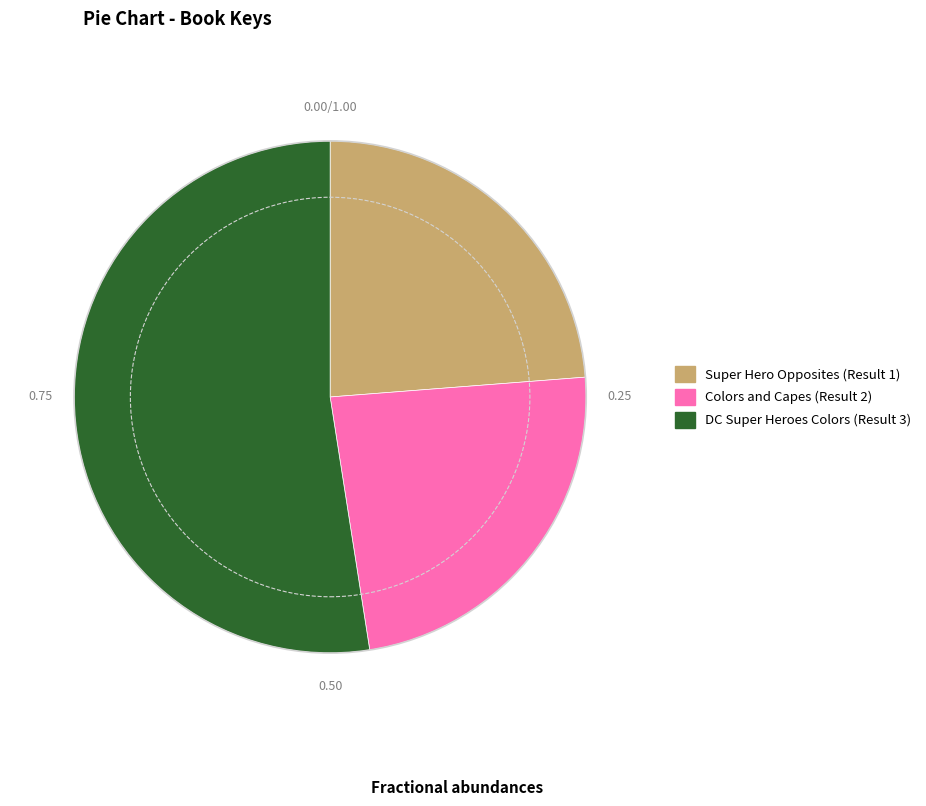

The Colors and Capes (Result 2) slice represents 24% of the pie. True or false?

True